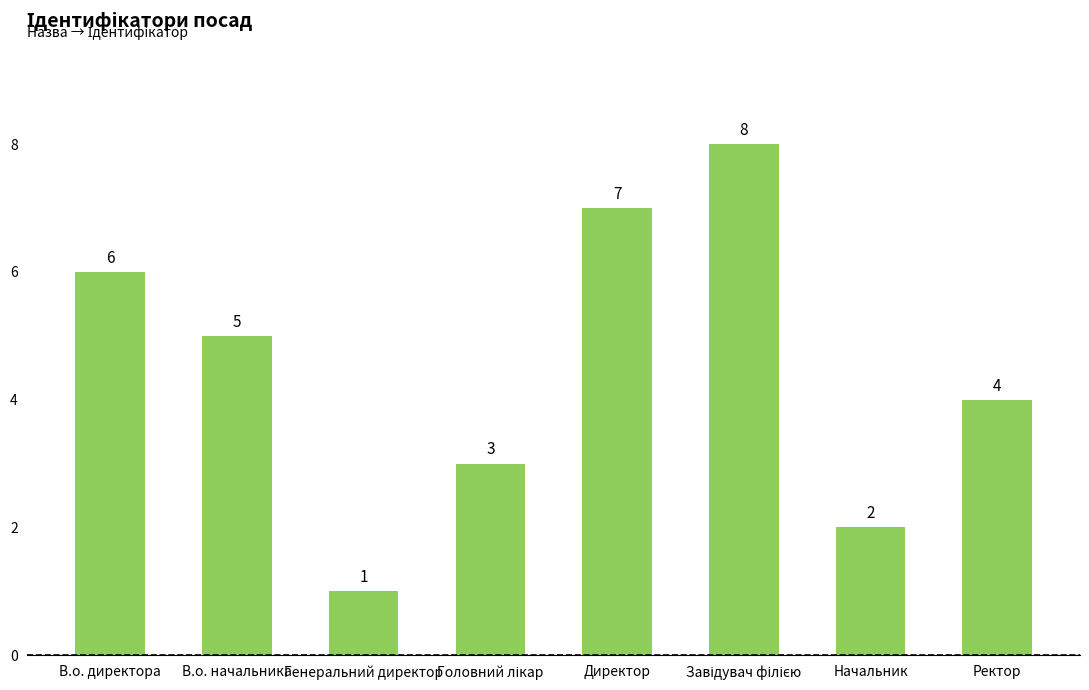

What is the ratio of the value at Генеральний директор to the value at Начальник?

0.5